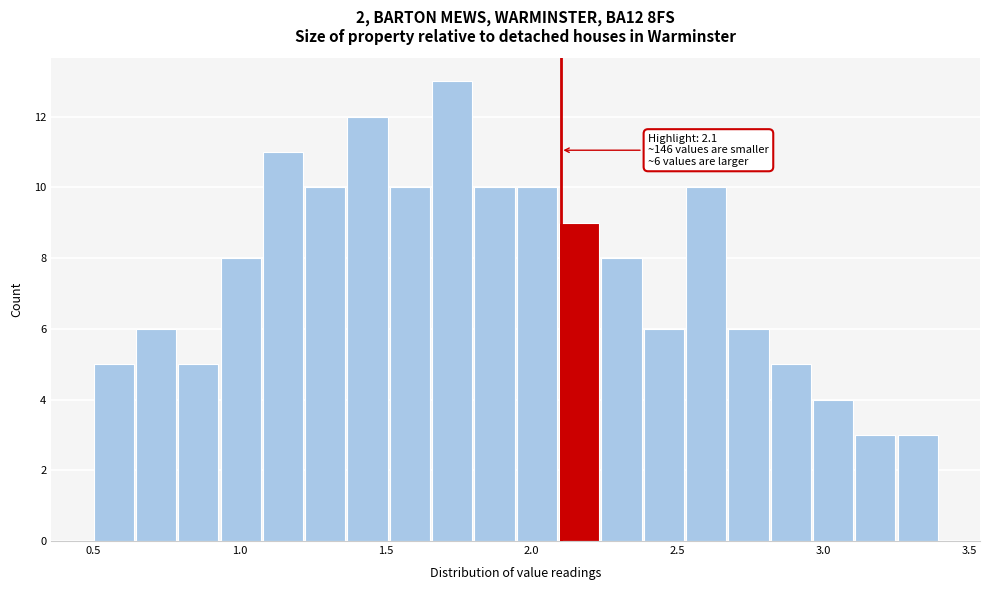

Read against the x-axis, roughly where is the centre of the tallest bar?

1.75